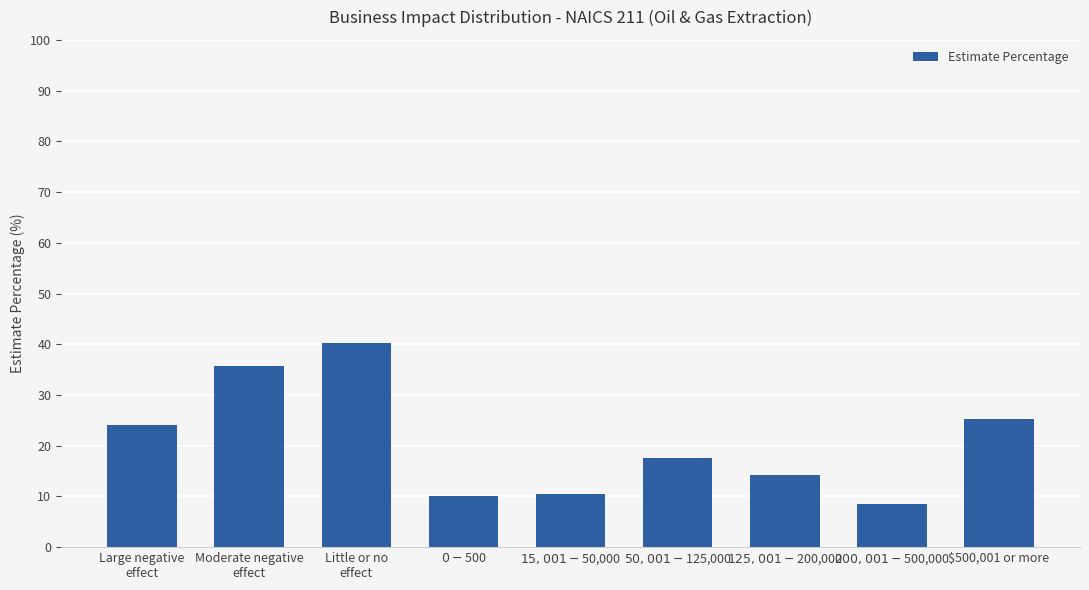

Which has a higher value, Little or no
effect or $200,001-$500,000?

Little or no
effect